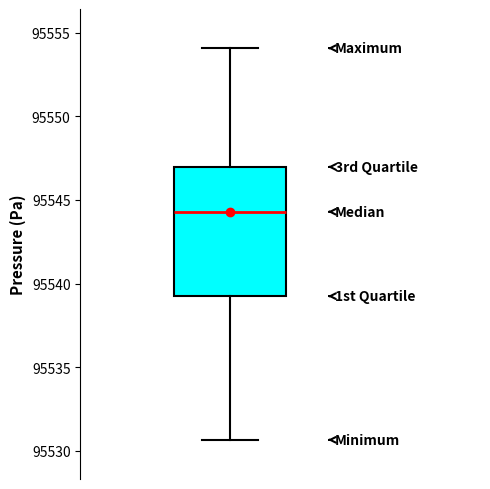

Where does the upper whisker of the box end on the y-axis? The values are not printed on the chart, so give them approximately, as read against the axis.

95554.0